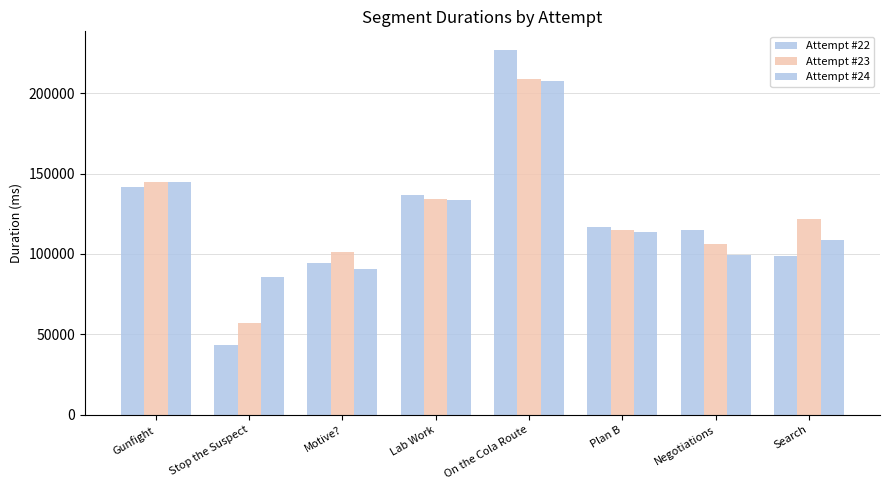

Does the chart contain stacked bars?

No